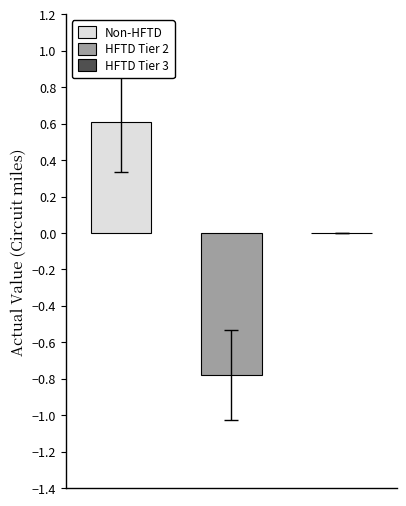

Which series has the largest range (max minus min)?

Non-HFTD